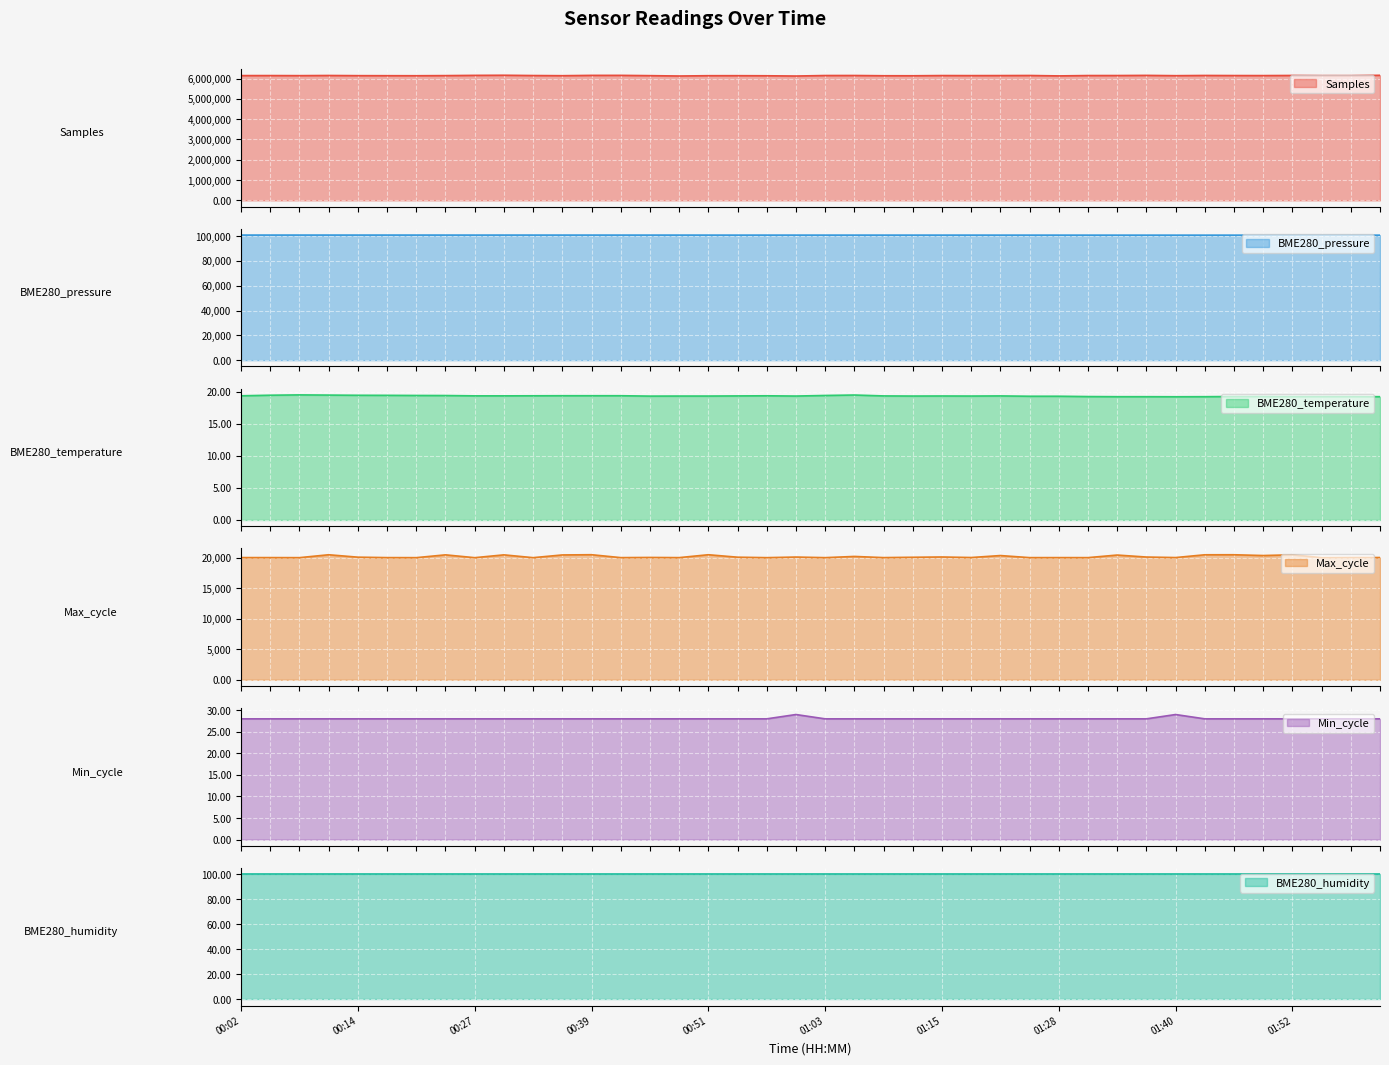

Read the Min_cycle value at 01:03.

28.0